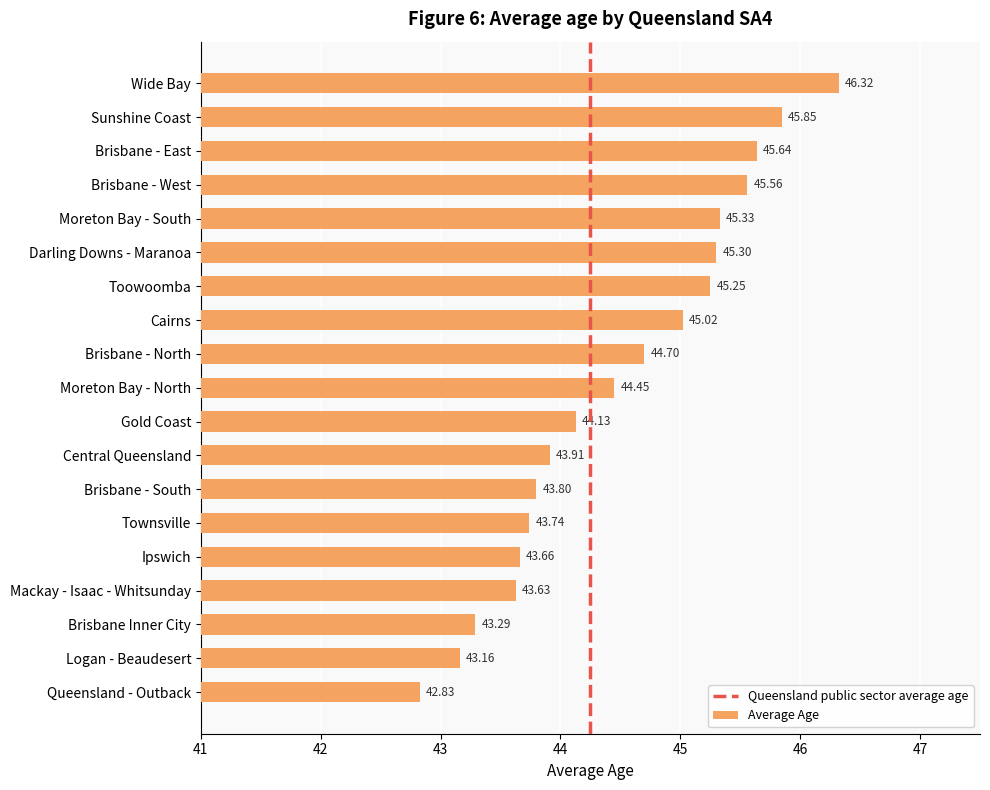

What is the approximate value at Cairns?

45.0